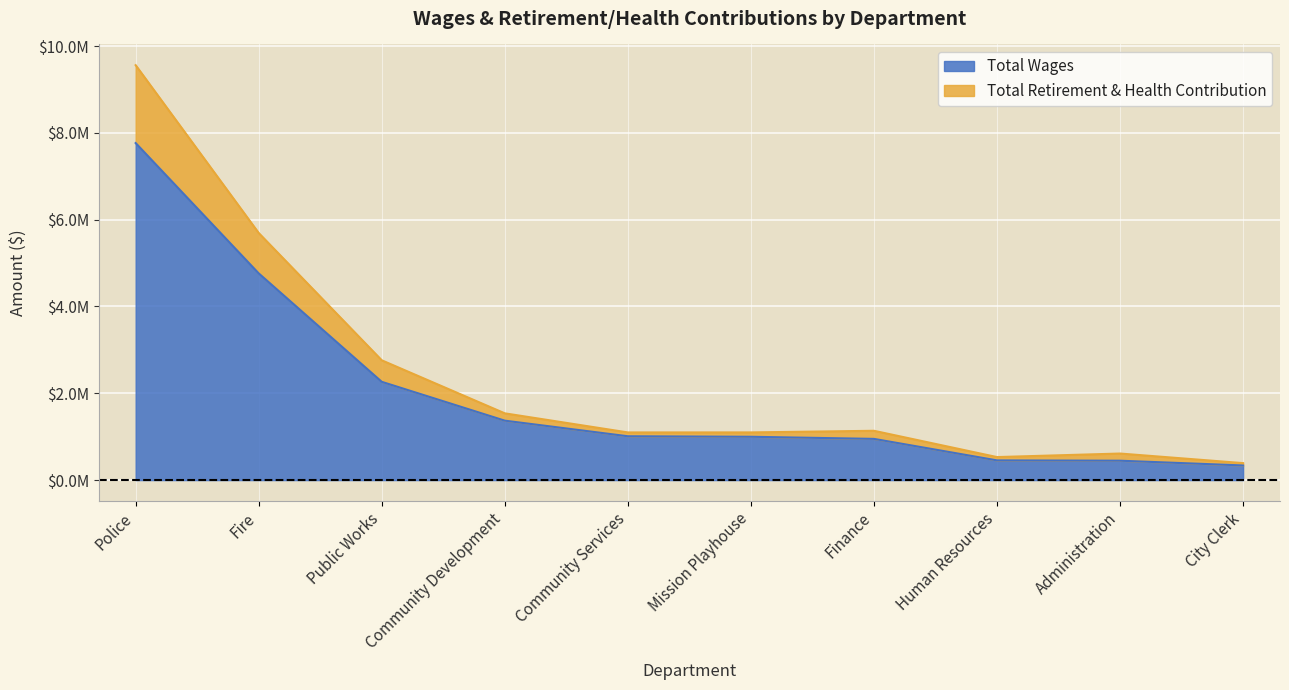

How many lines are shown in the chart?

2